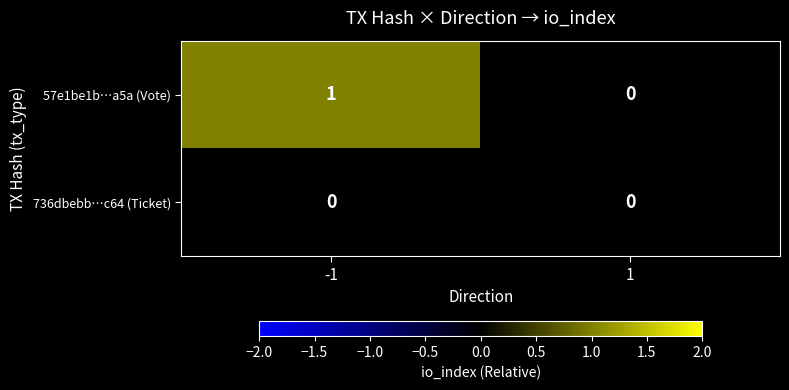

At which category is the sum across all series the highest?

-1